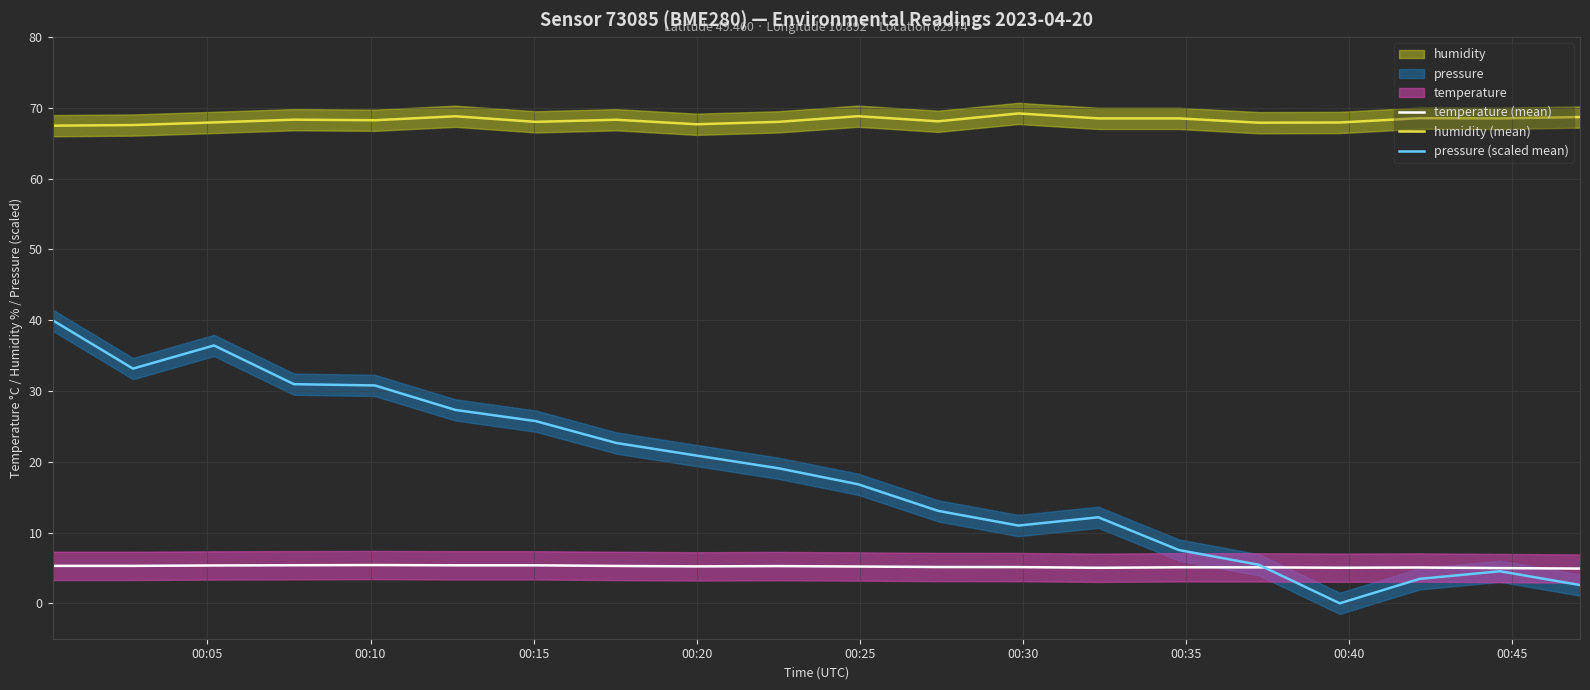

True or false: pressure (scaled mean) and humidity (mean) intersect in this chart.

False